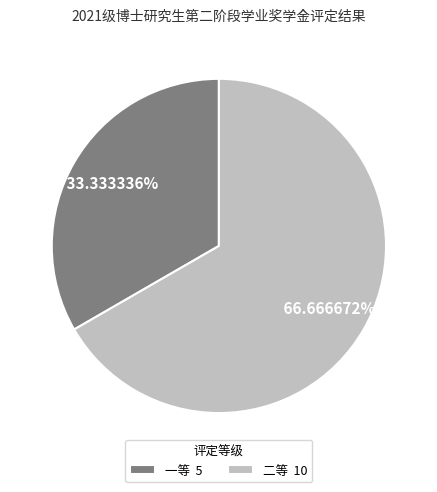

To the nearest percent, what is the average slice percentage?

50%